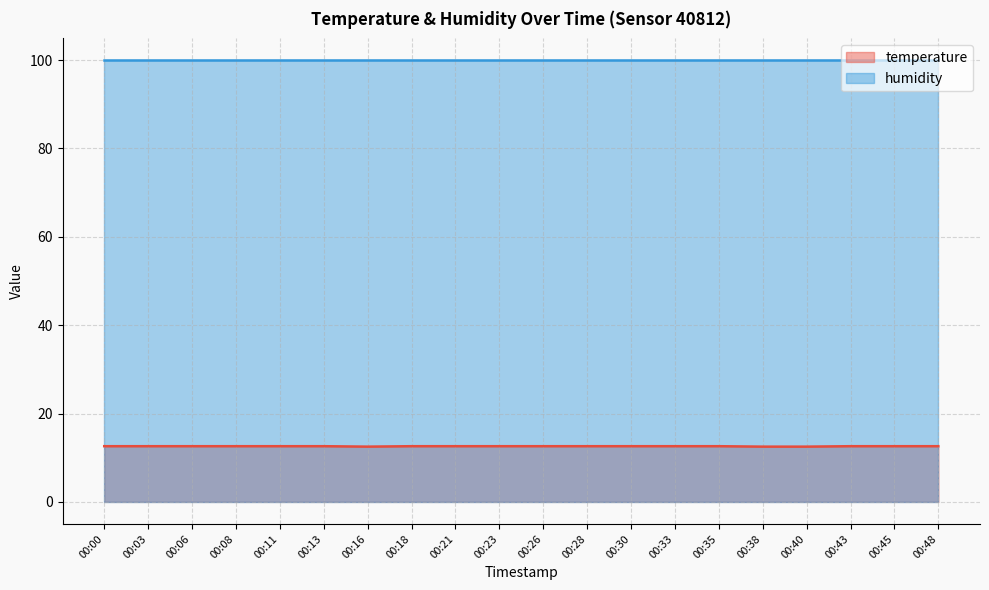

True or false: there are more than 1 points higher than both neighbors.

False